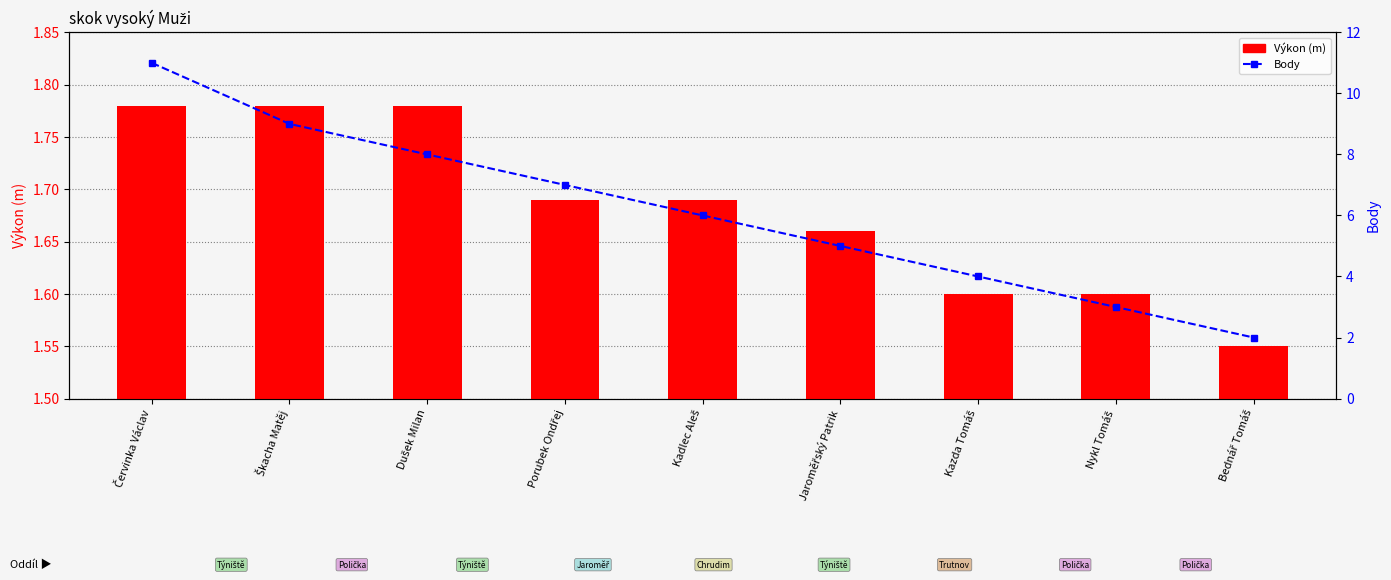

What value does the Body series have at Kadlec Aleš?

6.0